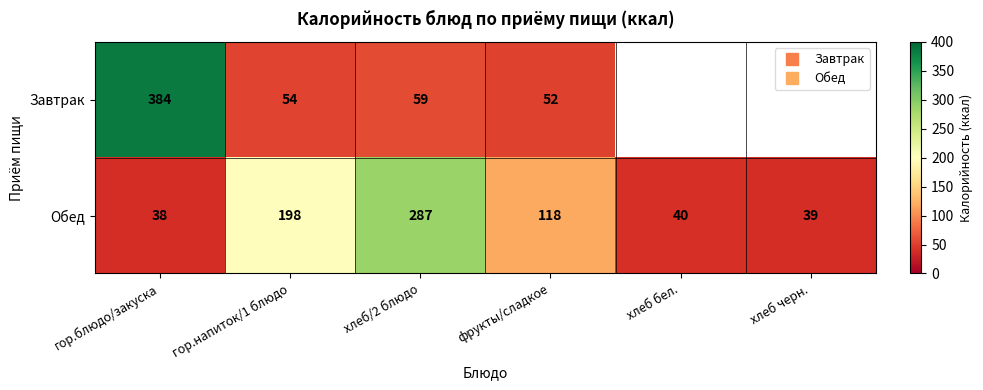

What is the difference between the Обед values at хлеб бел. and хлеб/2 блюдо?

247.0